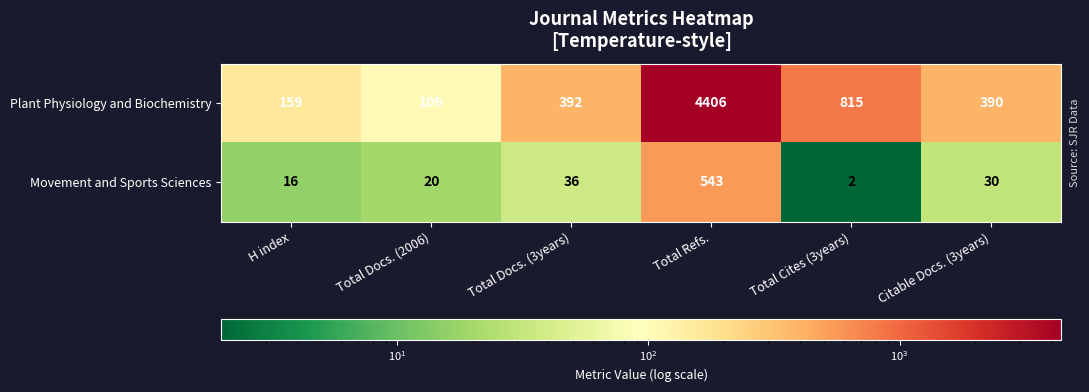

At which label does Movement and Sports Sciences first exceed 30?

Total Docs. (3years)